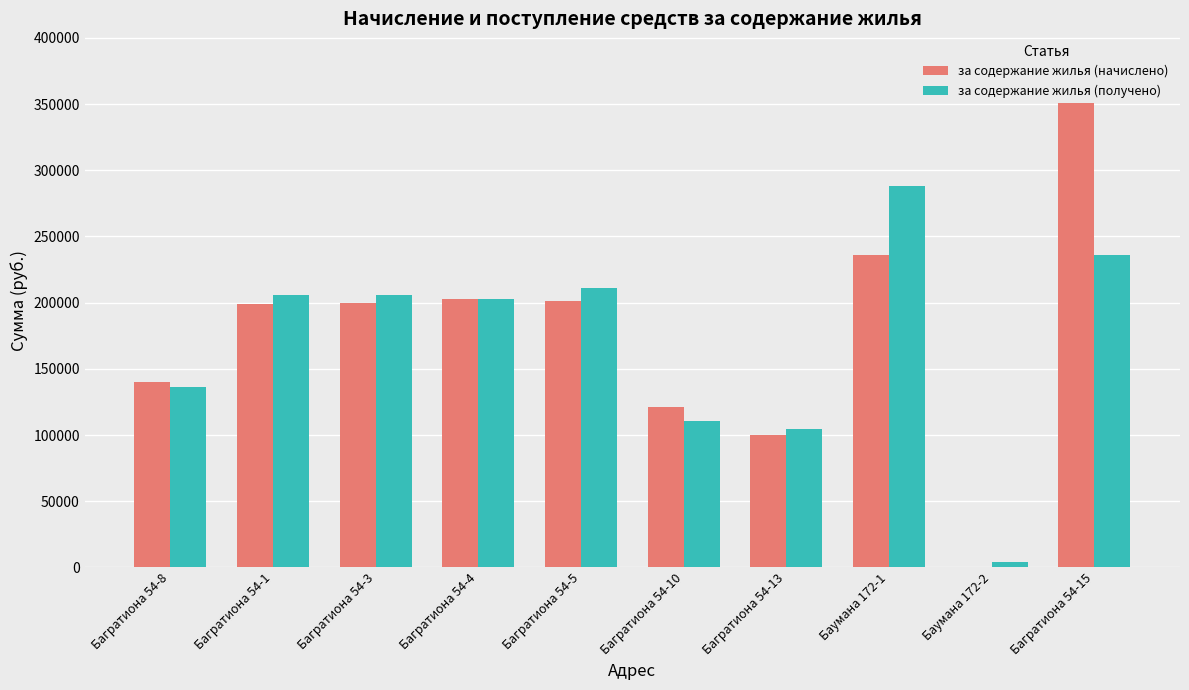

Rank the series by their maximum value, from highest to lowest.

за содержание жилья (начислено), за содержание жилья (получено)